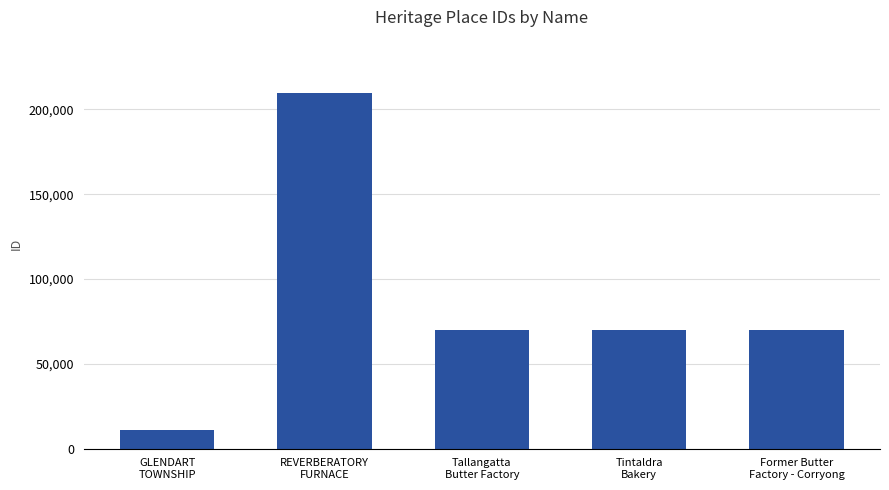

What is the label of the 1st bar from the right?

Former Butter
Factory - Corryong